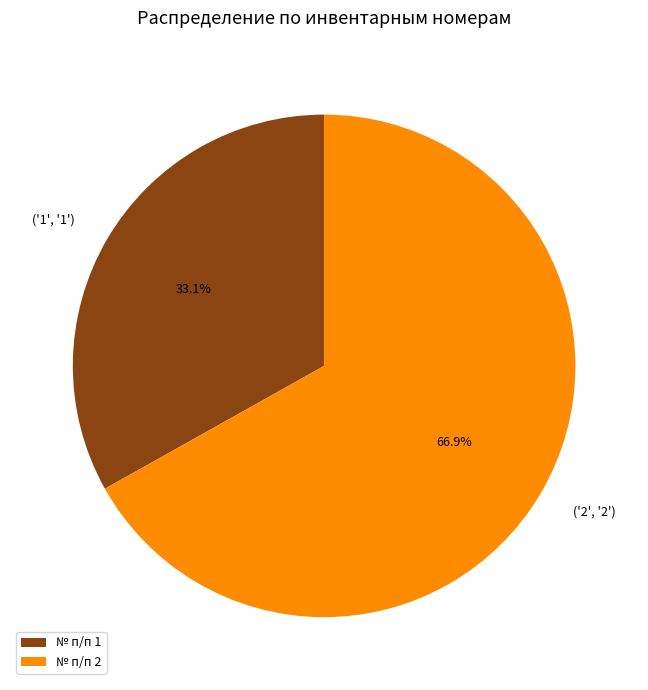

Which has a higher value, № п/п 2 or № п/п 1?

№ п/п 2